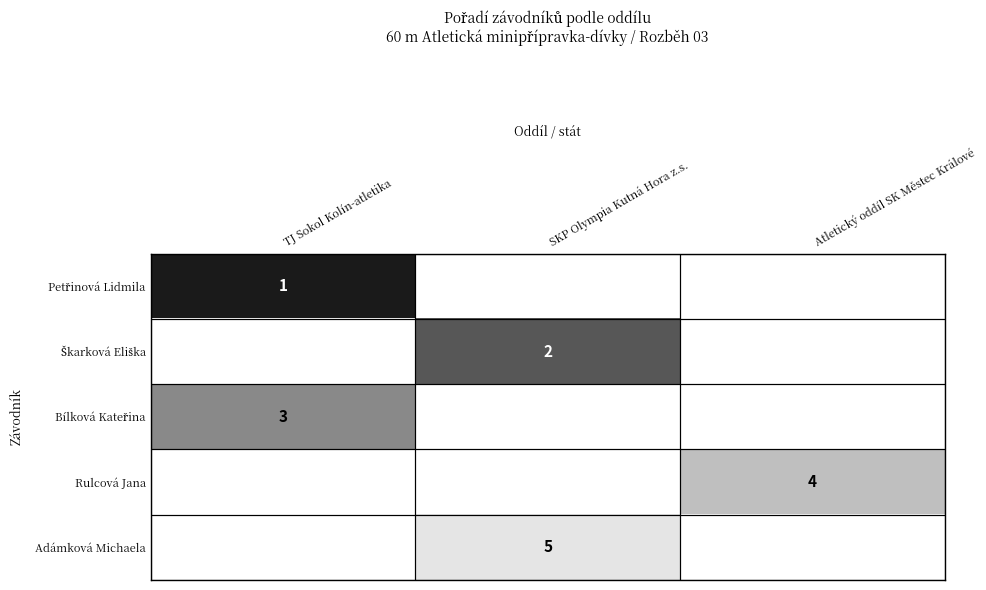

Is the value of Petřinová Lidmila at SKP Olympia Kutná Hora z.s. greater than the value of Rulcová Jana at SKP Olympia Kutná Hora z.s.?

No